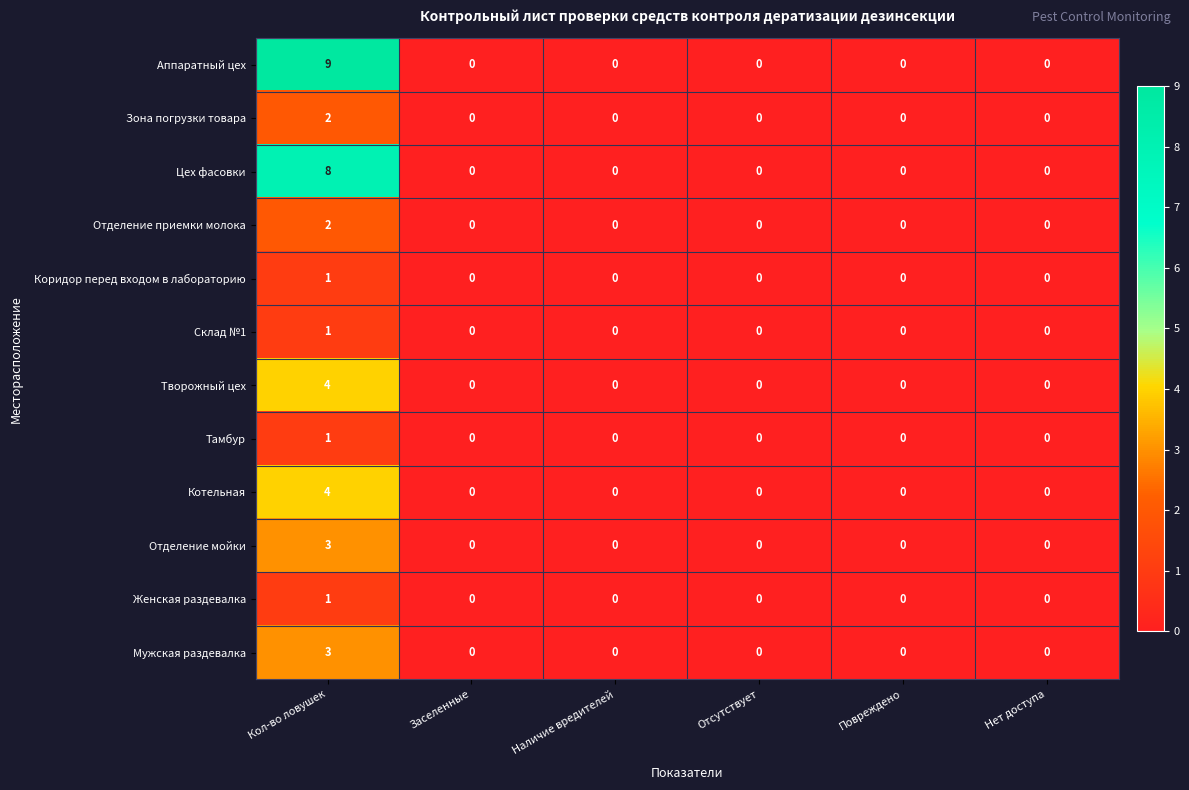

What is the difference between the Творожный цех values at Повреждено and Кол-во ловушек?

4